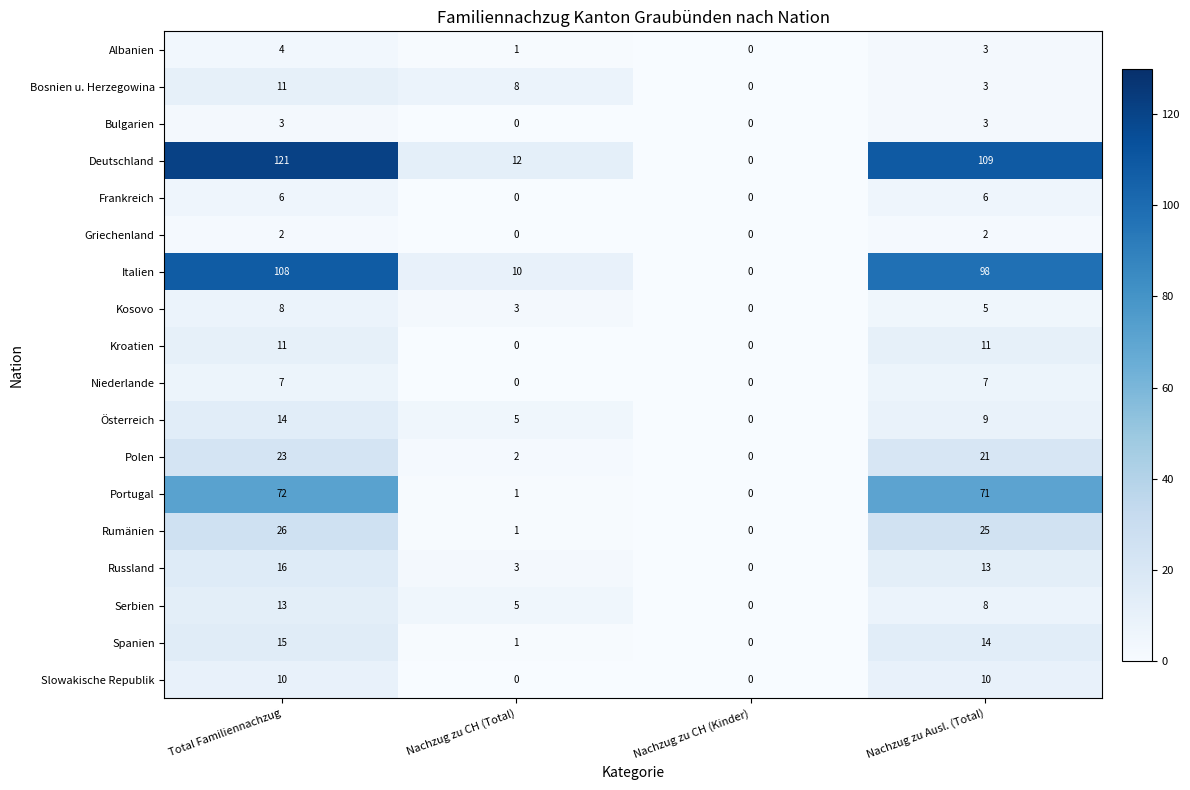

What is the sum of all Rumänien values?

52